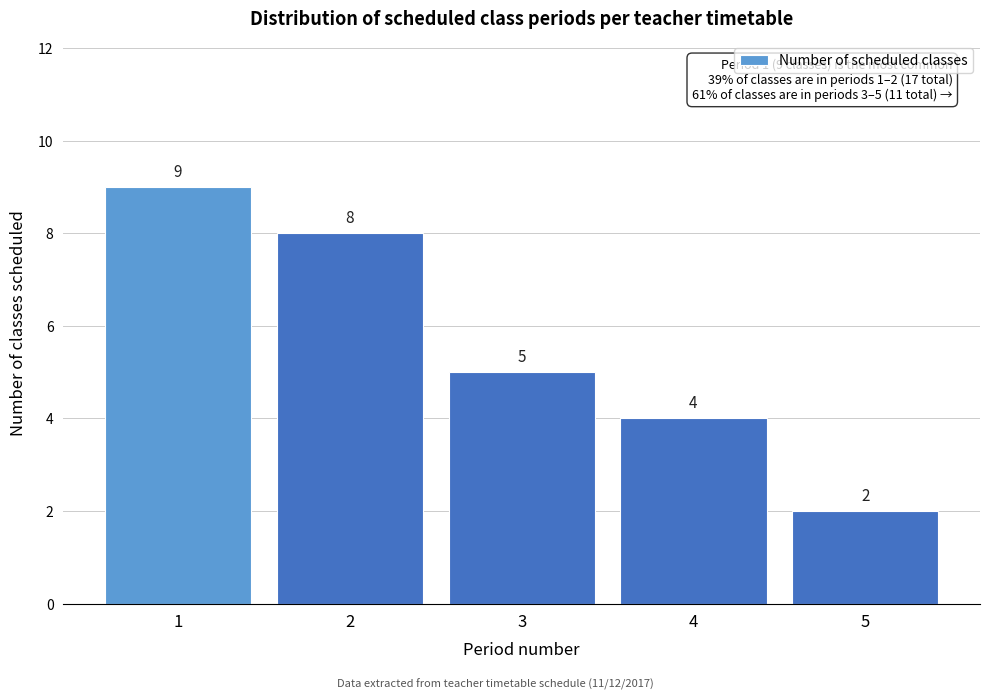

Reading right to left, what are all the values shown in this chart?

5=2	4=4	3=5	2=8	1=9